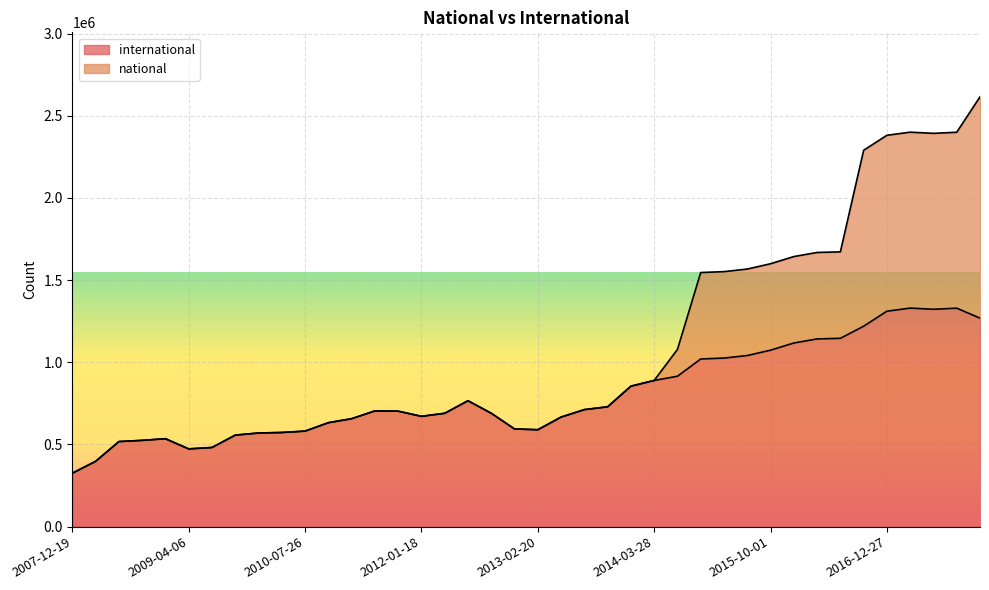

What is the lowest value of the national series?

325220